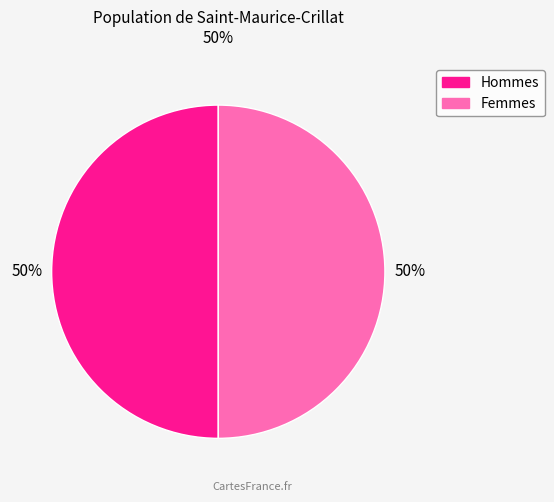

To the nearest percent, what is the average slice percentage?

50%